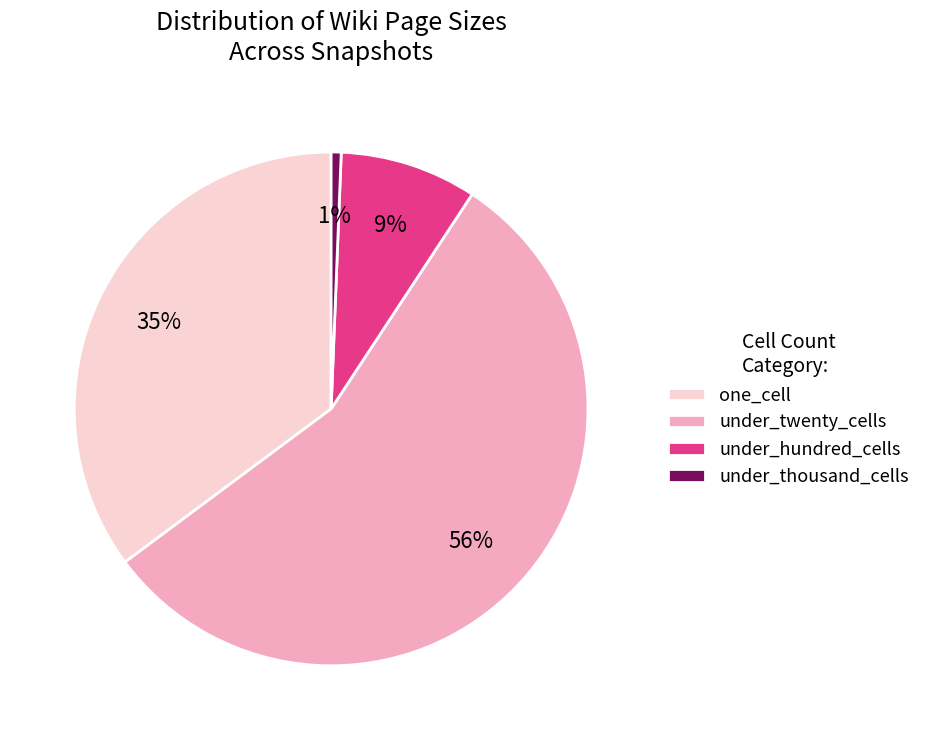

What percentage is the one_cell slice, to the nearest percent?

35%